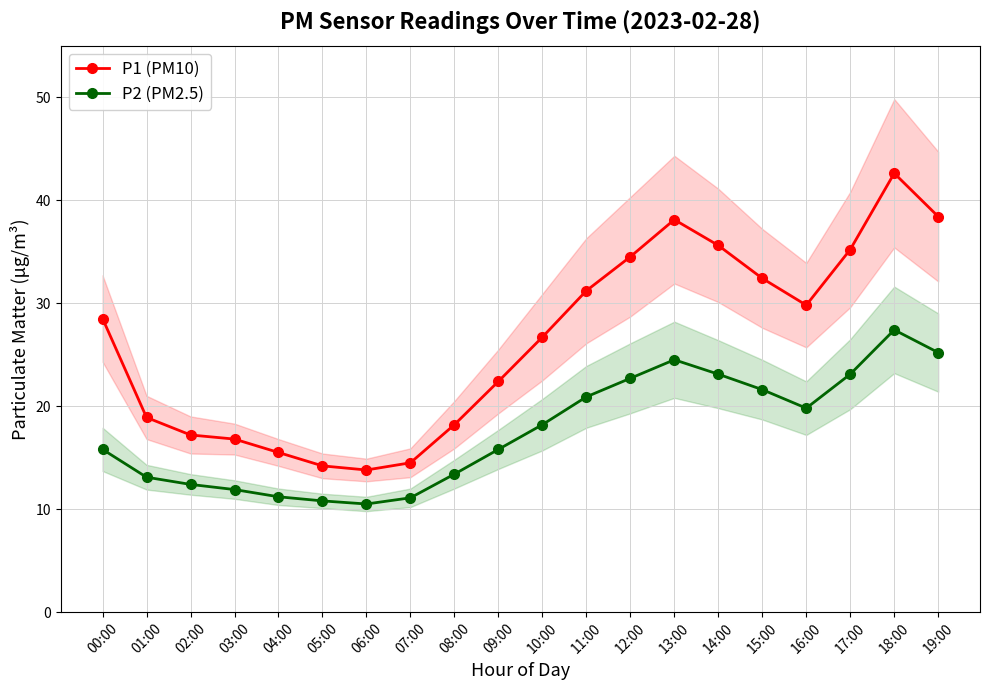

How many lines are shown in the chart?

2